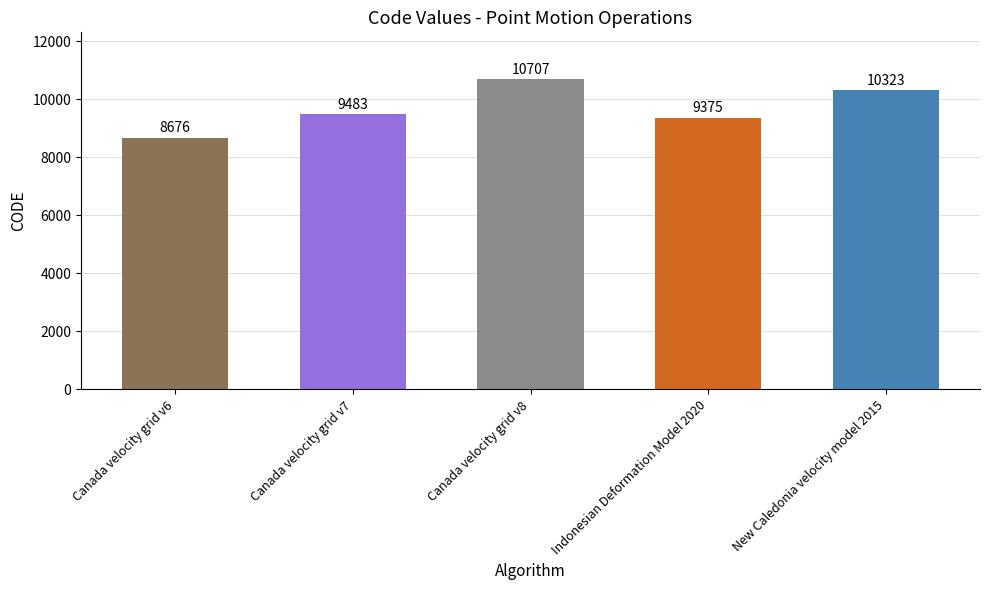

The value at Canada velocity grid v7 is 4782. True or false?

False